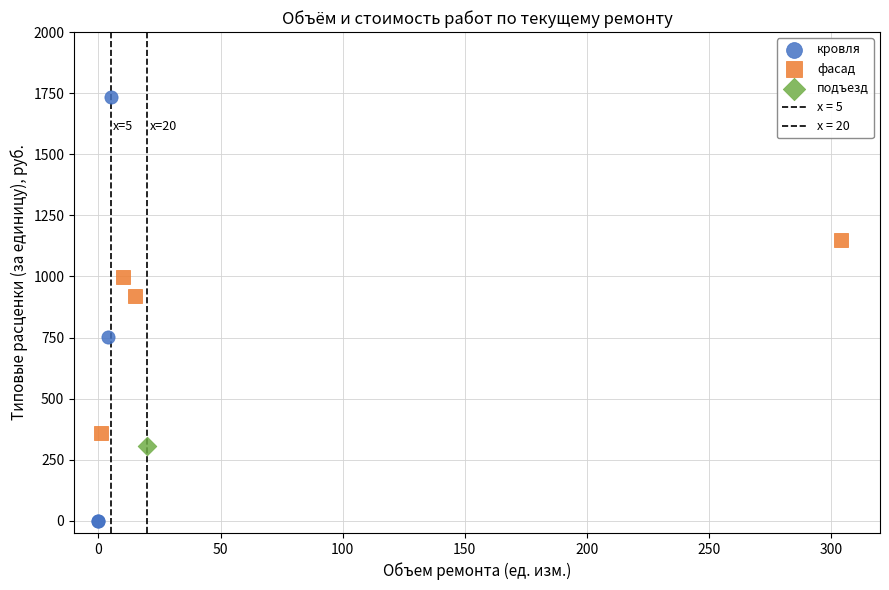

Which series contains the lowest Y value?

кровля